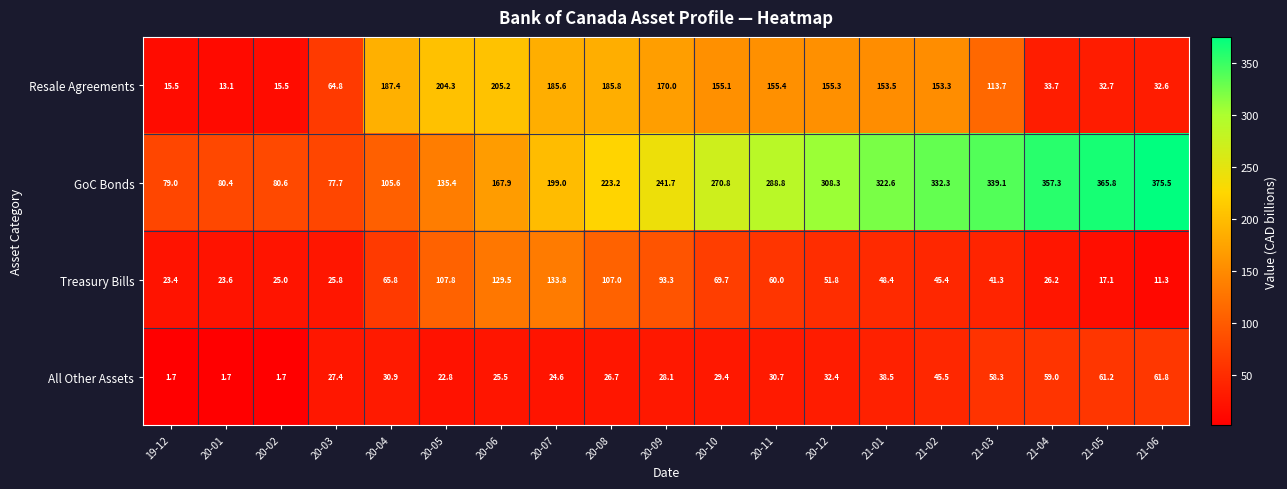

At which label does GoC Bonds reach its minimum?

20-03